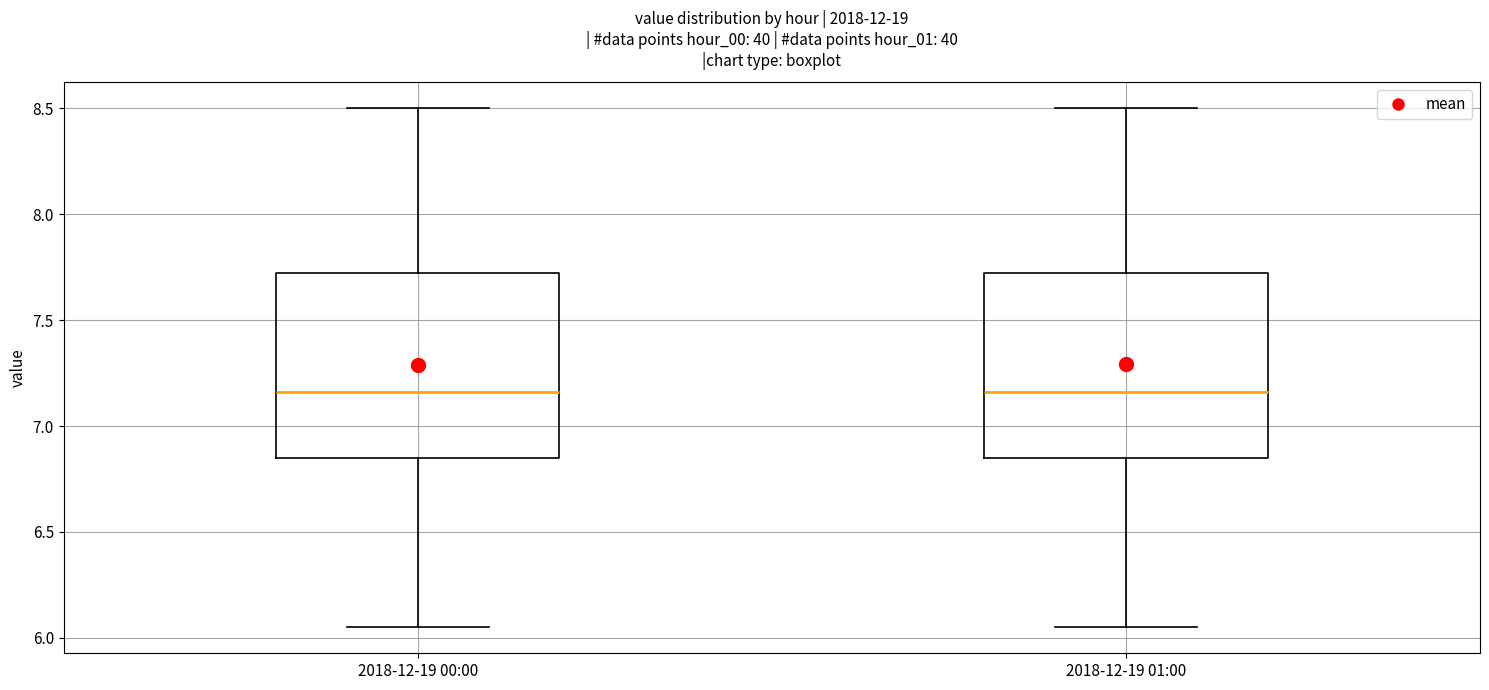

Reading left to right, read every box against the y-axis: the position of its median line, the range the box covers, and the ends of its whiskers. The values are not printed on the chart, so give them approximately, as read against the axis.

2018-12-19 00:00: median 7.15, box 6.85 to 7.70, whiskers 6.05 to 8.50
2018-12-19 01:00: median 7.15, box 6.85 to 7.70, whiskers 6.05 to 8.50